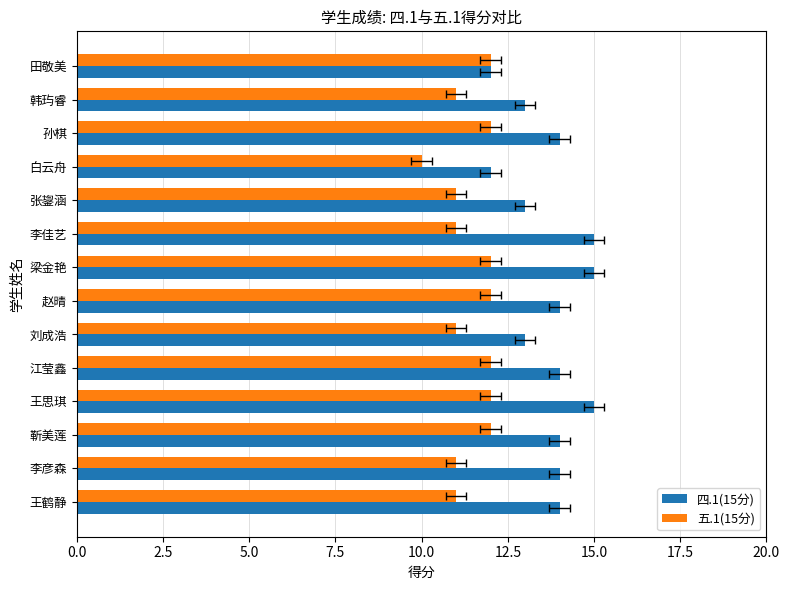

What is the value of the 五.1(15分) bar at the 12th from the left?

12